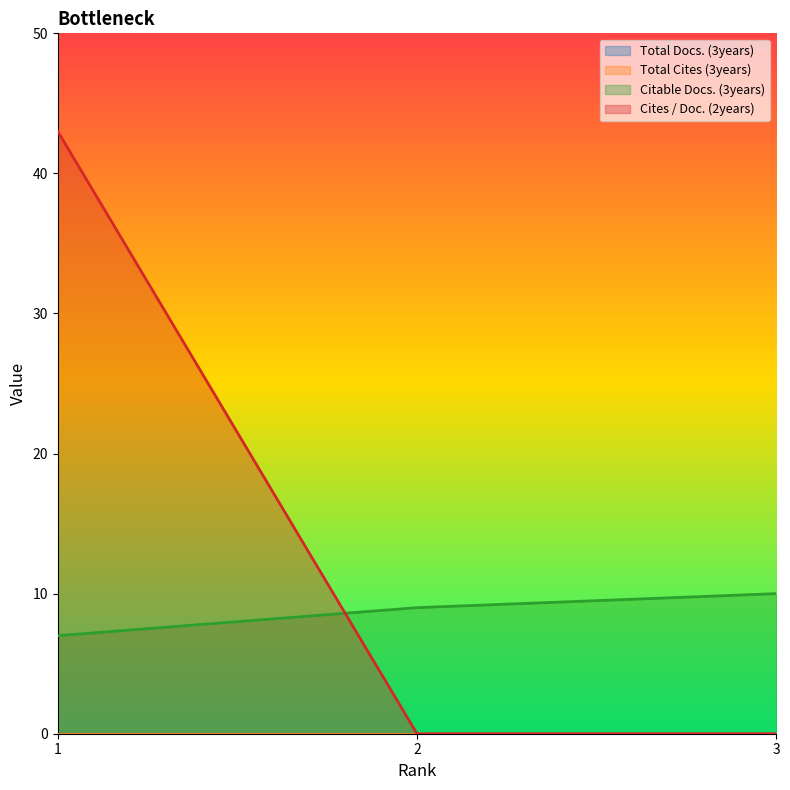

Reading left to right, list all the values displayed in this chart.

Citable Docs. (3years): 7	9	10
Cites / Doc. (2years): 43	0	0